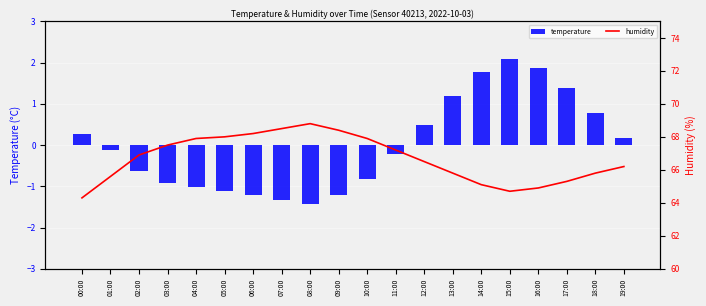

List the labels in order of humidity value, smallest first.

00:00, 15:00, 16:00, 14:00, 17:00, 01:00, 13:00, 18:00, 19:00, 12:00, 02:00, 11:00, 03:00, 04:00, 10:00, 05:00, 06:00, 09:00, 07:00, 08:00